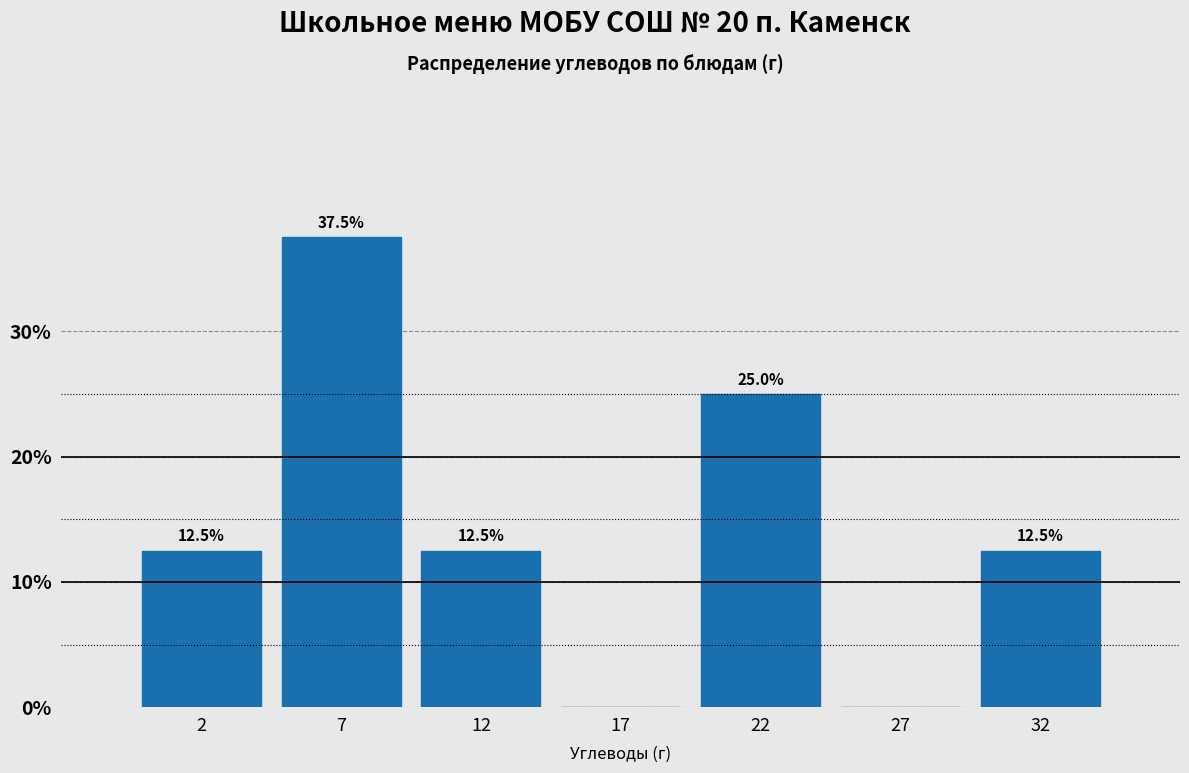

Reading right to left, transcribe all the data shown in this chart.

32=12.5	27=0.0	22=25.0	17=0.0	12=12.5	7=37.5	2=12.5